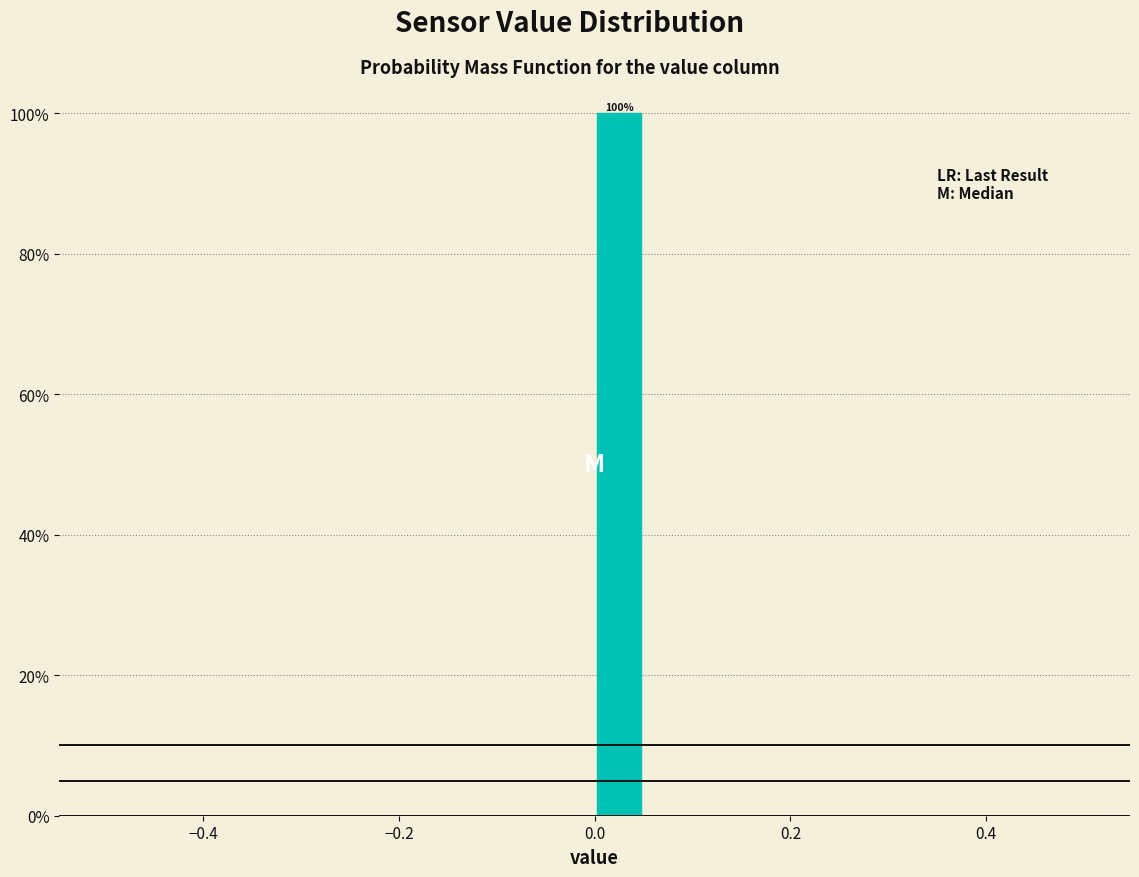

Read against the x-axis, roughly where is the centre of the tallest bar?

0.02